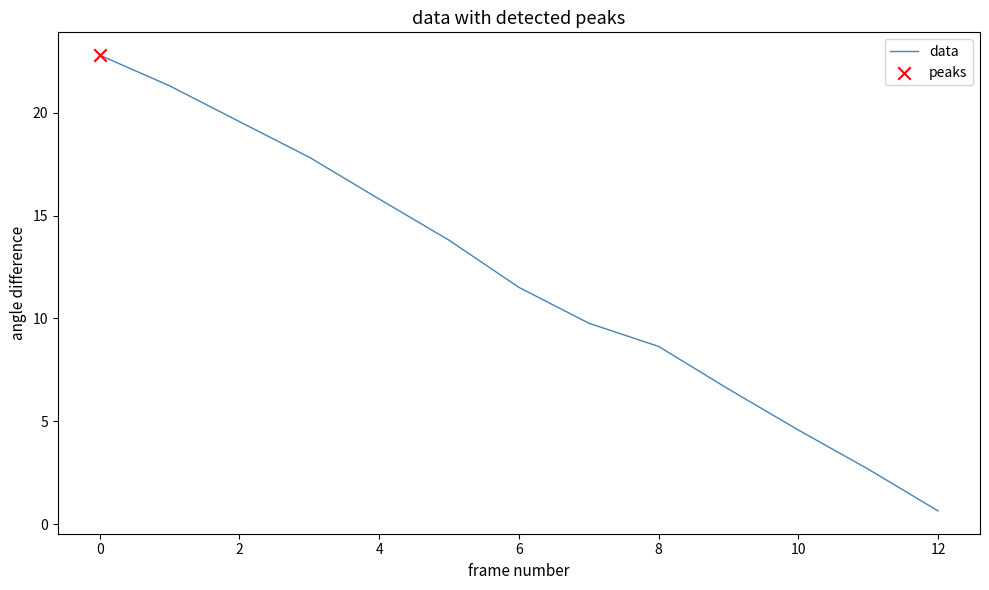

What is the smallest value displayed?

0.6